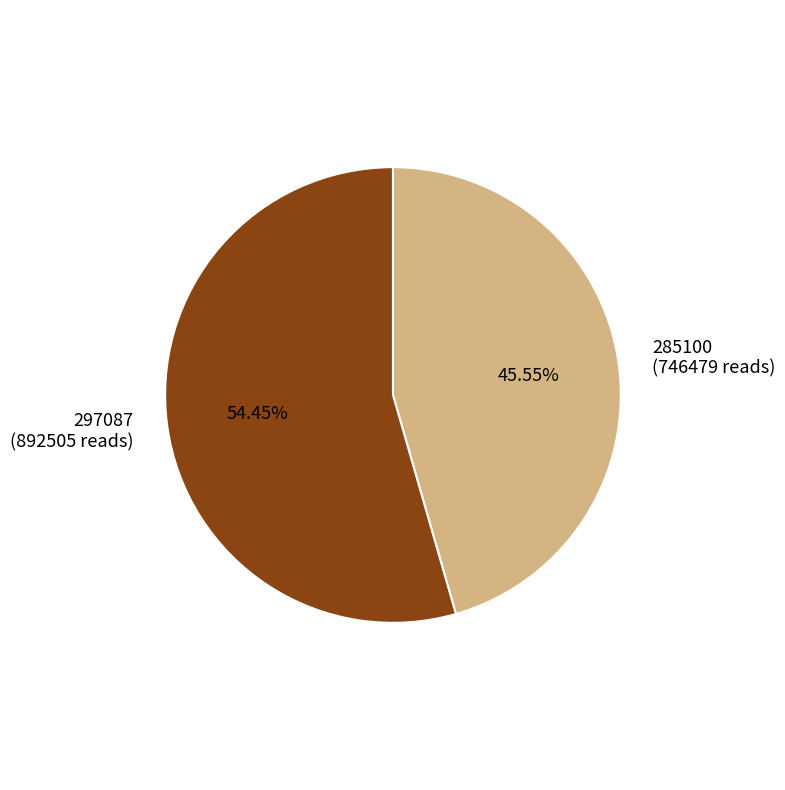

Which slice is the largest?

297087